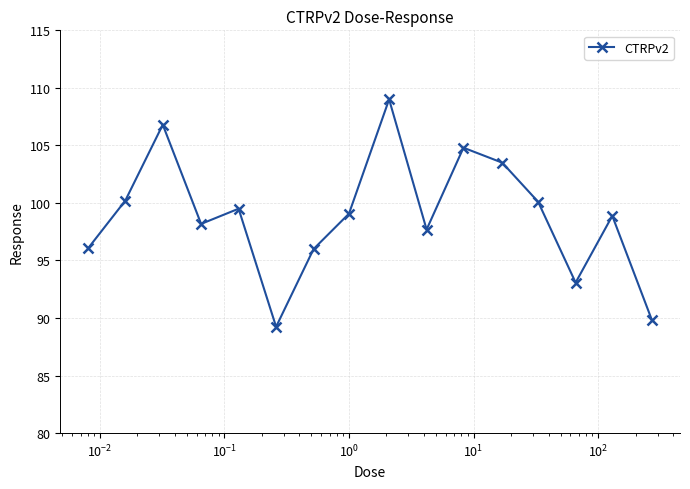

True or false: there are more than 1 points higher than both neighbors.

True